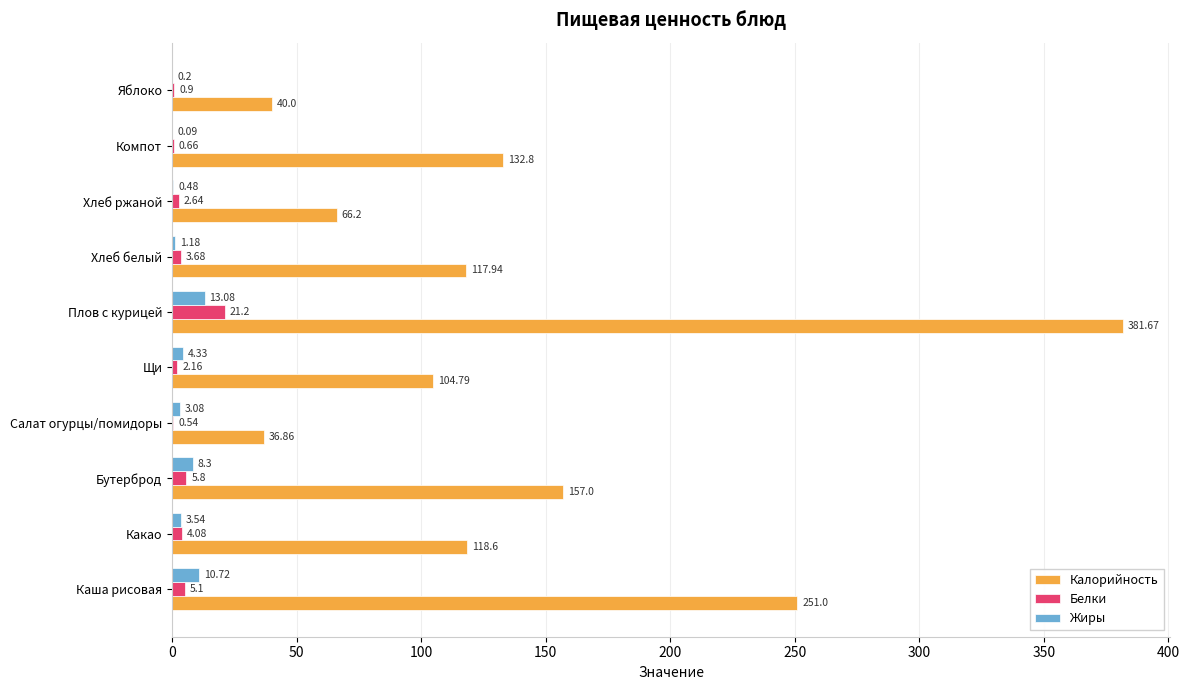

At which label does Калорийность reach its peak?

Плов с курицей